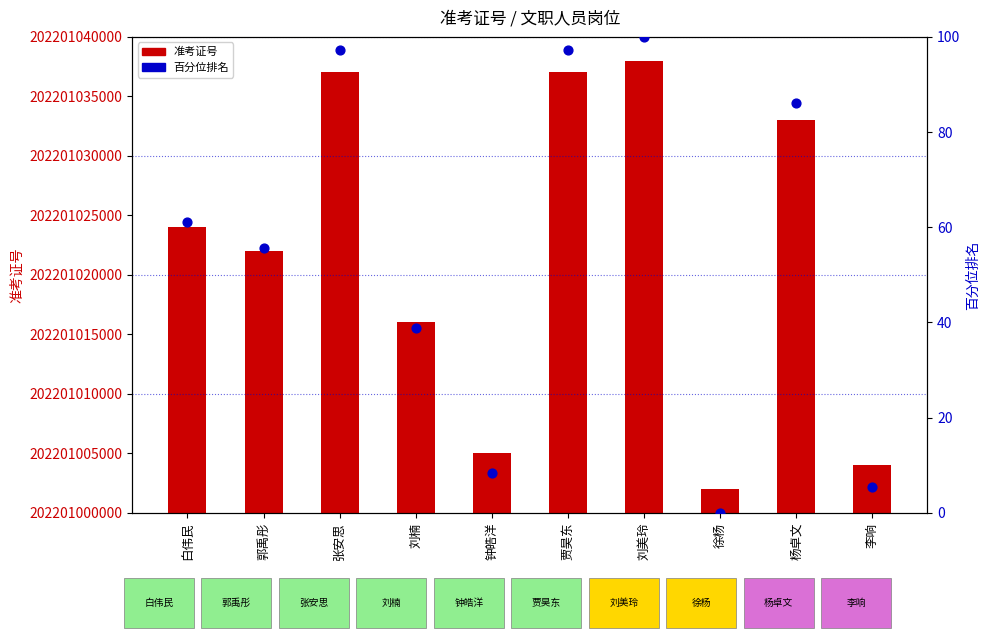

What are all the series names shown in the legend?

准考证号, 百分位排名